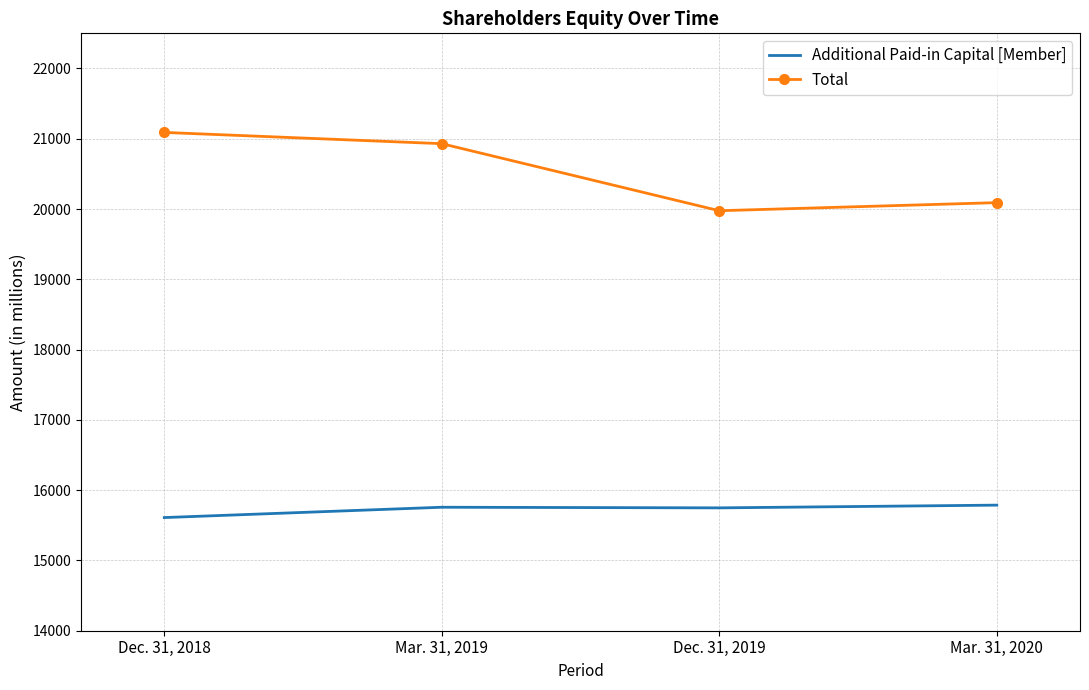

Is it true that Additional Paid-in Capital [Member] equals 20915 at Dec. 31, 2019?

False